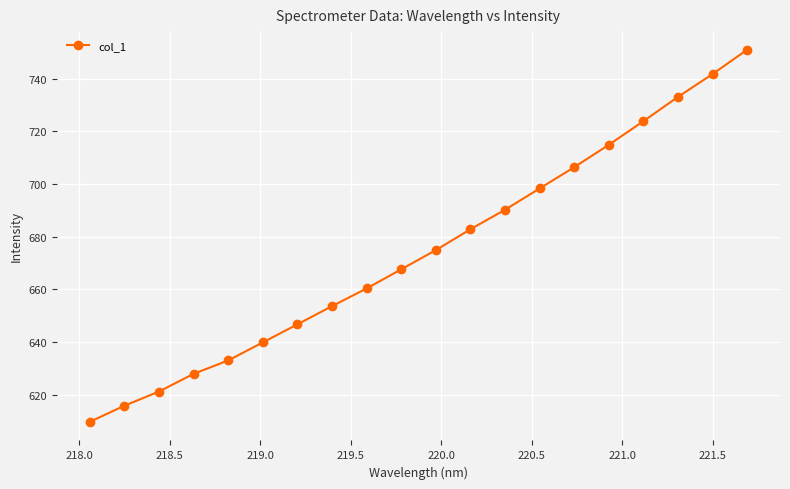

What is the difference between the maximum and minimum values?

141.3